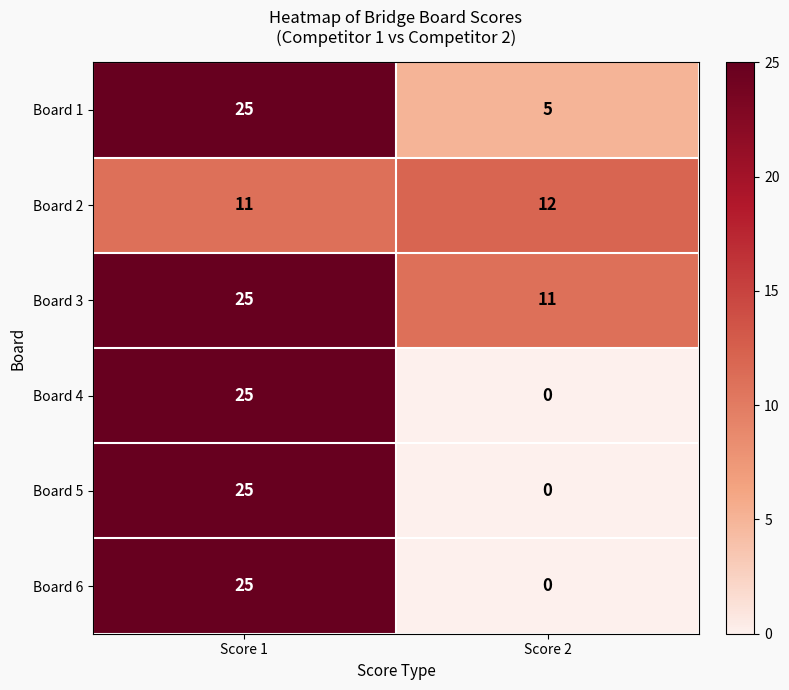

At which label does Board 3 reach its minimum?

Score 2